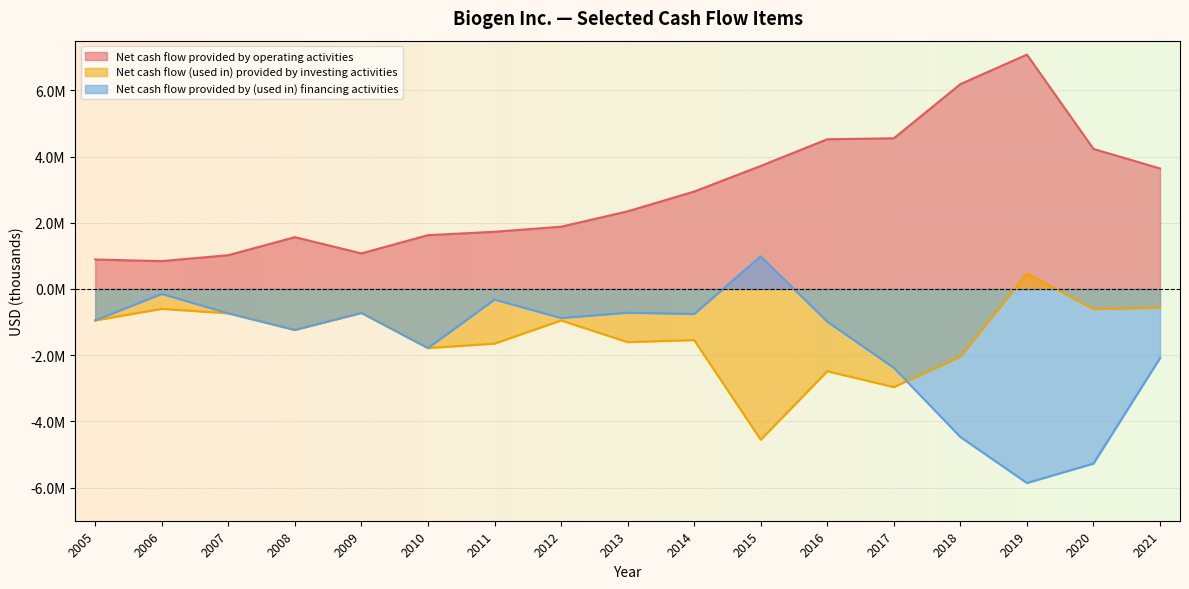

Between which two adjacent categories do Net cash flow (used in) provided by investing activities and Net cash flow provided by (used in) financing activities first intersect?

2017 and 2018